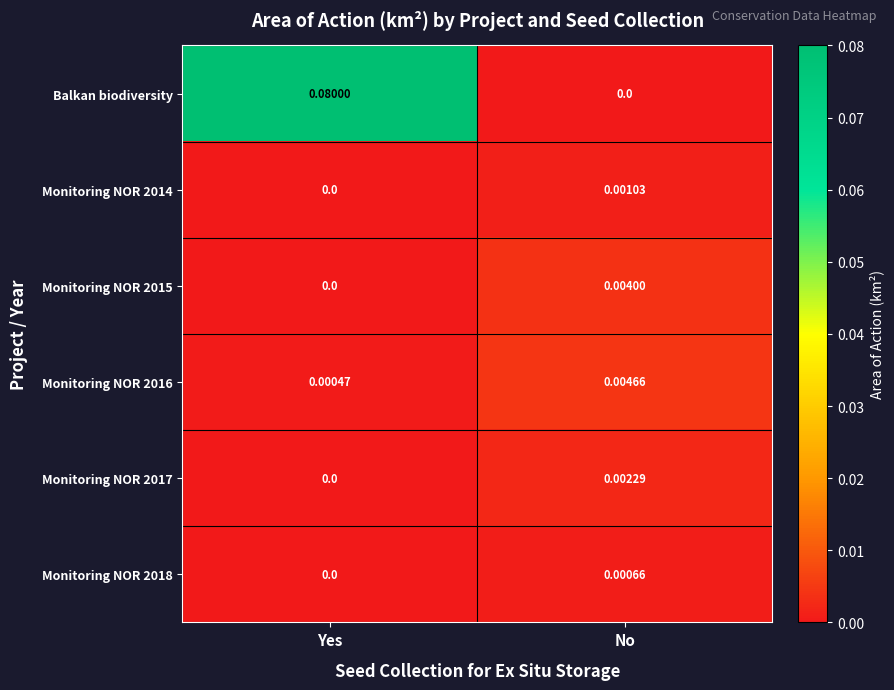

Which category has the highest value in the Balkan biodiversity series?

Yes